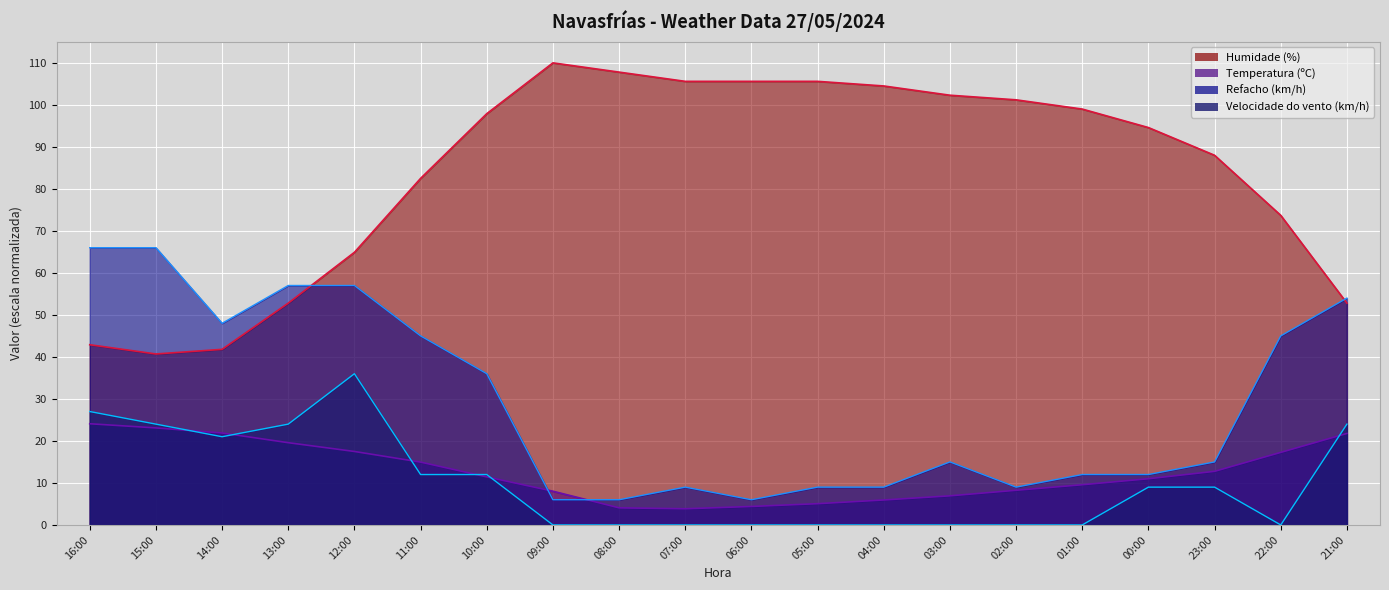

Which series changed the most between 10:00 and 23:00?

Refacho (km/h)